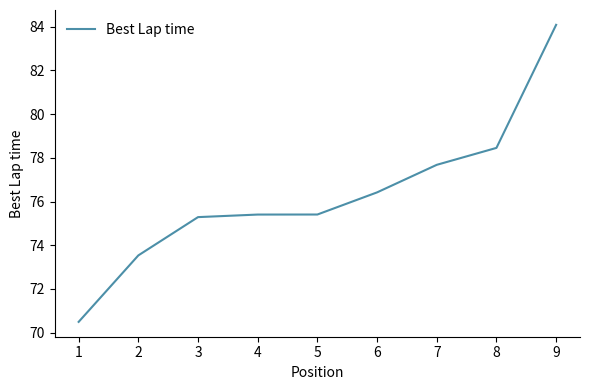

At which label does the data first exceed 75?

3